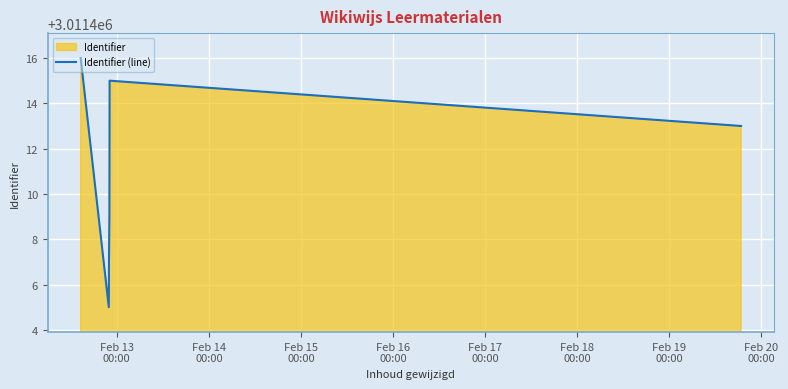

True or false: the data has more than 1 interior local peaks.

False